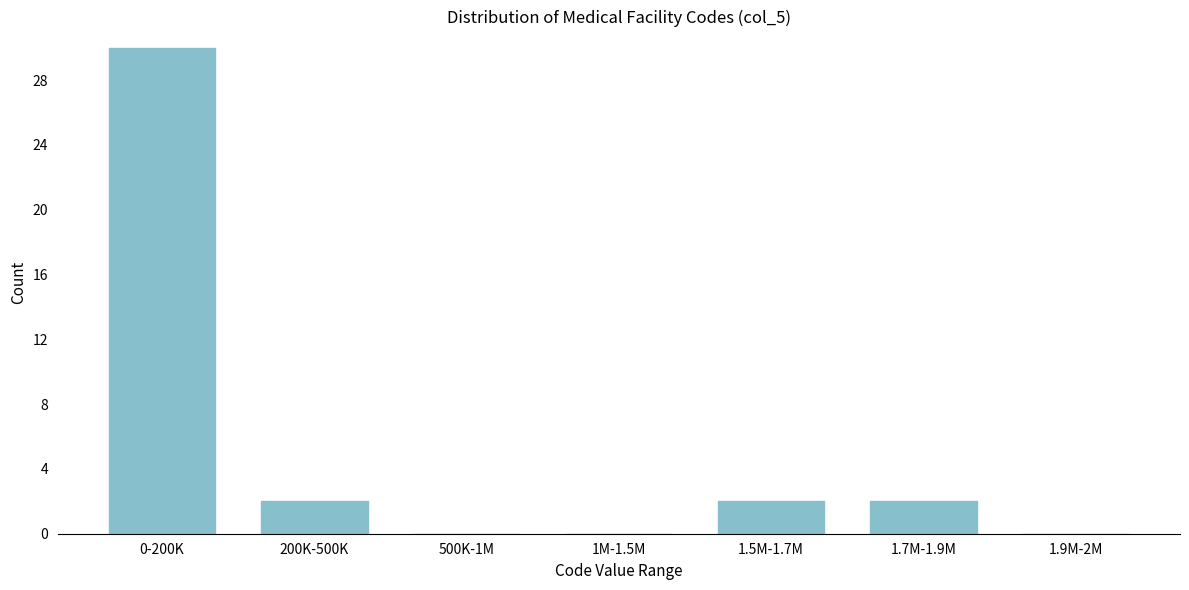

Reading right to left, transcribe all the data shown in this chart.

1.9M-2M=0	1.7M-1.9M=2	1.5M-1.7M=2	1M-1.5M=0	500K-1M=0	200K-500K=2	0-200K=30